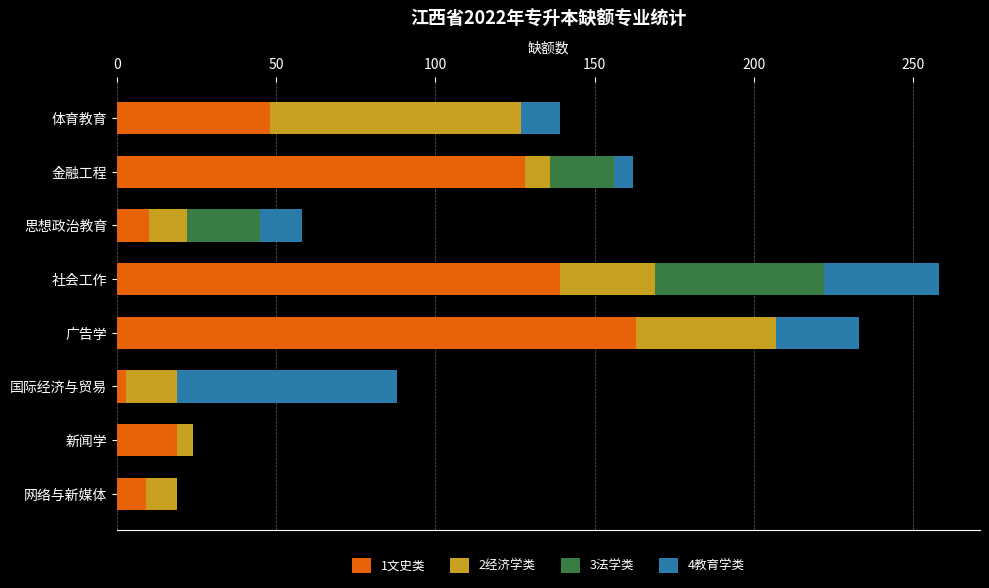

At which category is the sum across all series the highest?

社会工作